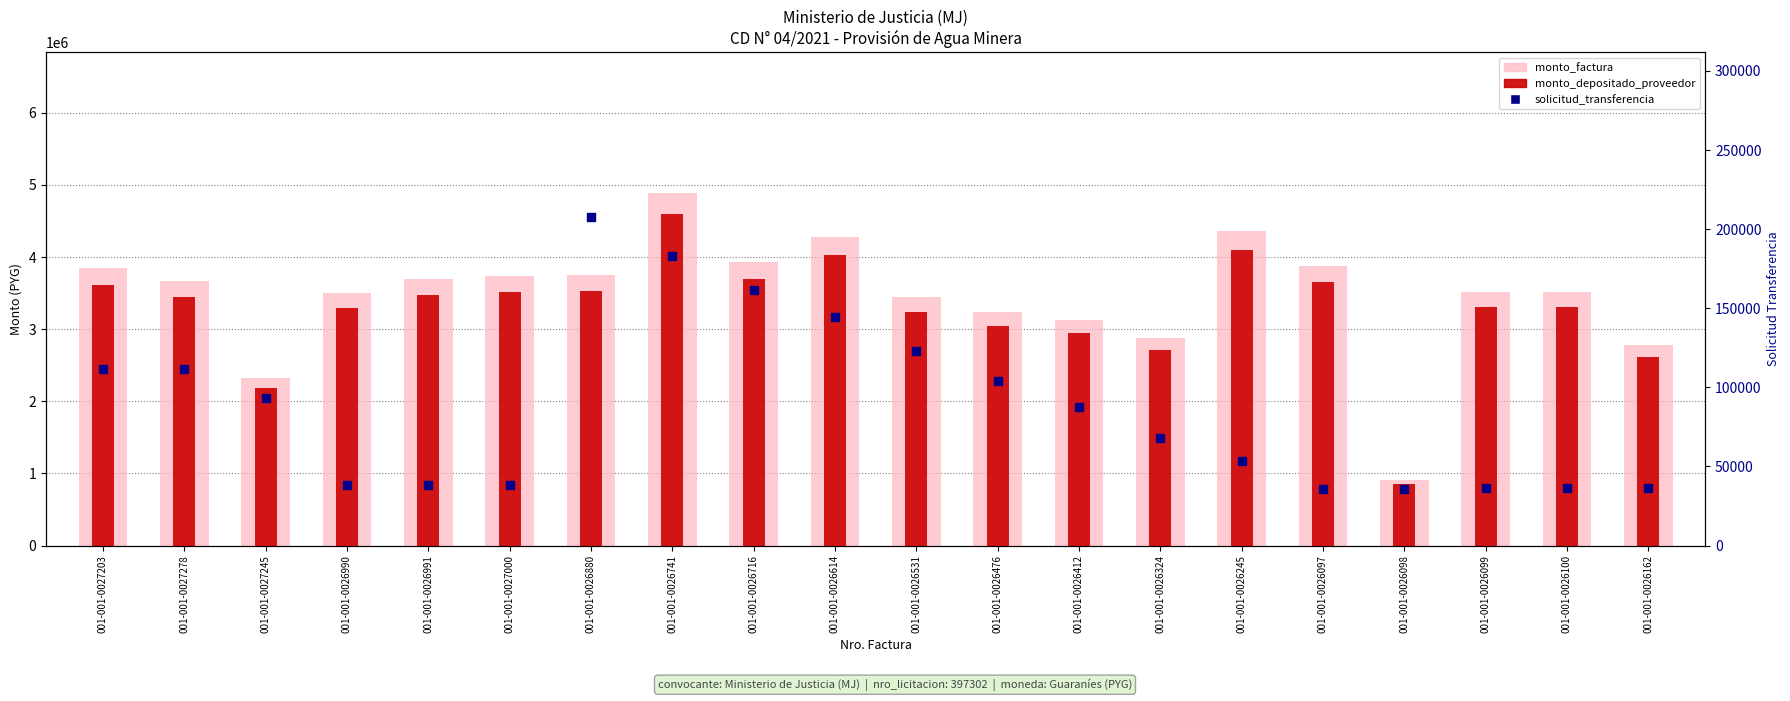

At how many categories does at least one series exceed 439542?

20